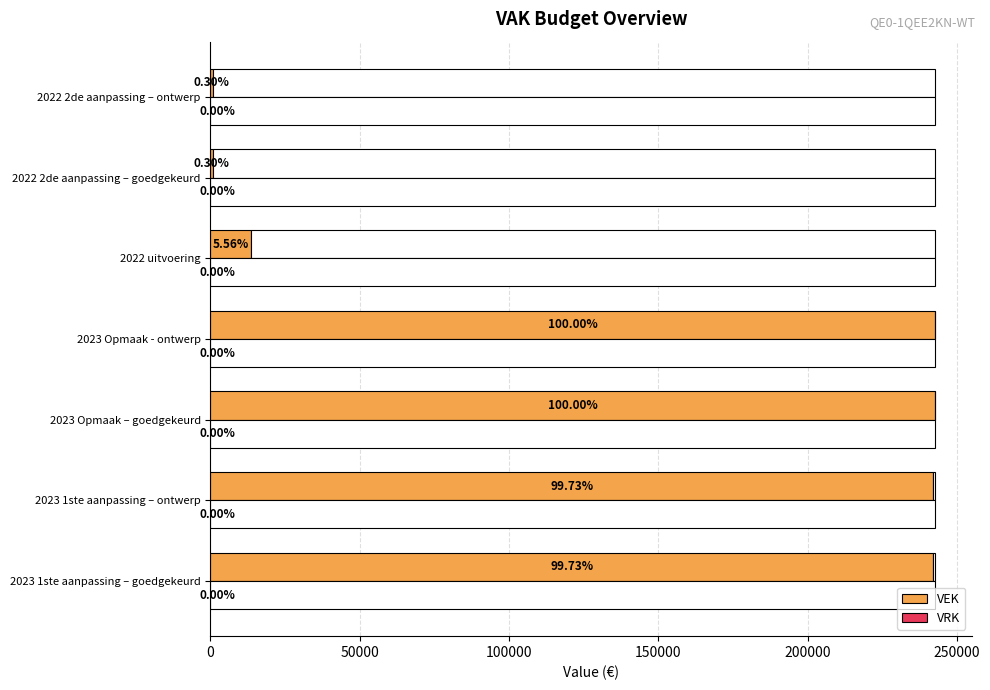

Which series has the widest spread of values?

VEK